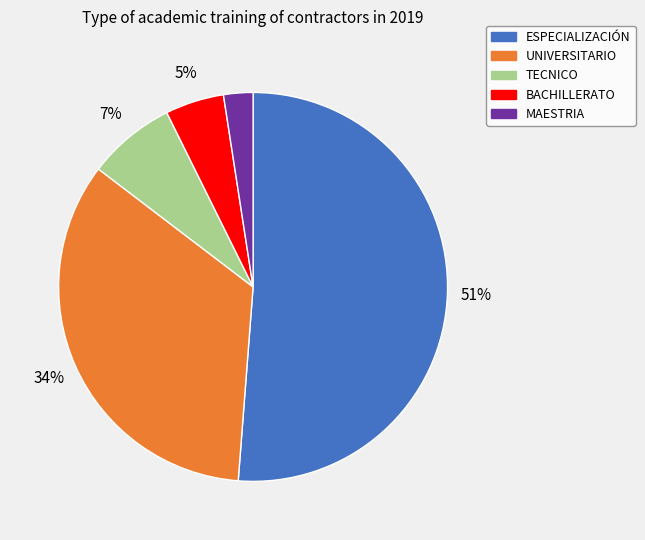

Which category has the smallest portion of the pie?

MAESTRIA